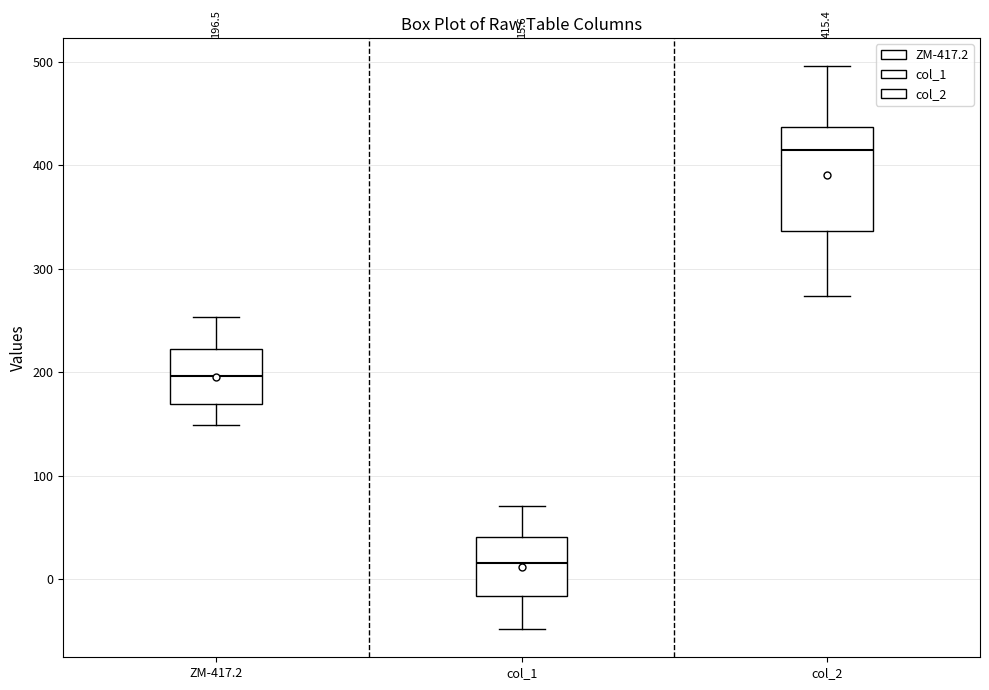

Which box has the lowest median line?

col_1